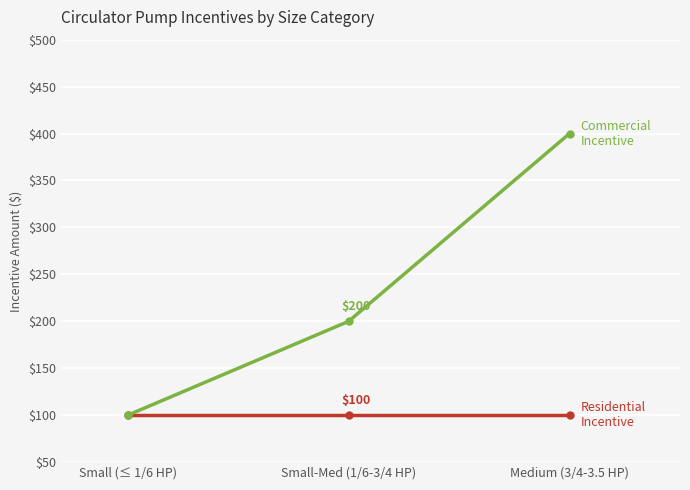

What is the total value across all series at Medium (3/4-3.5 HP)?

500